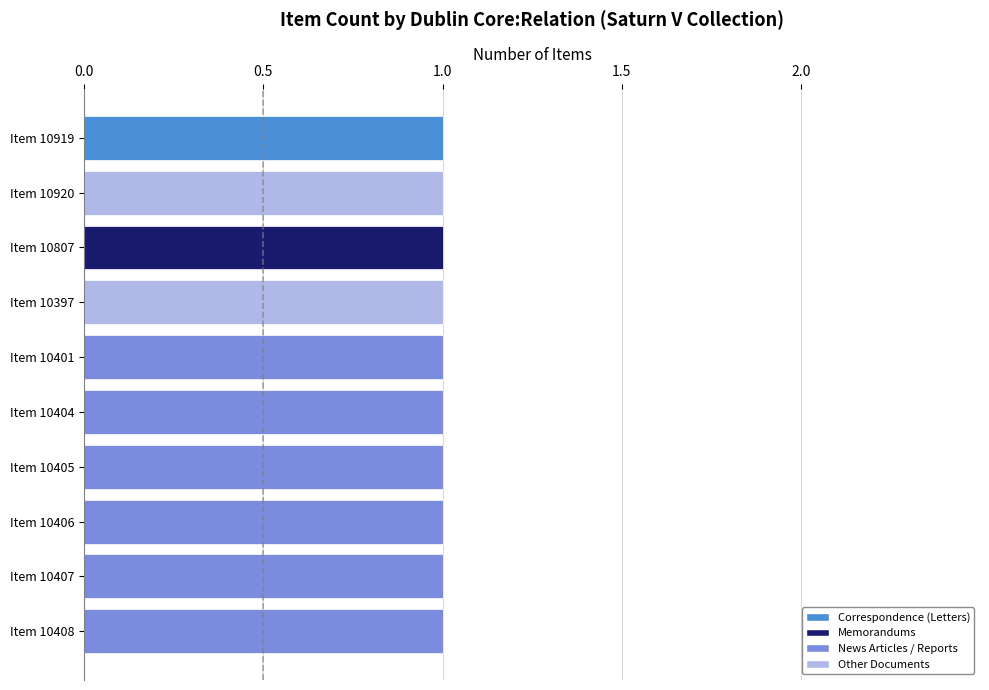

What is the minimum value shown in the chart?

1